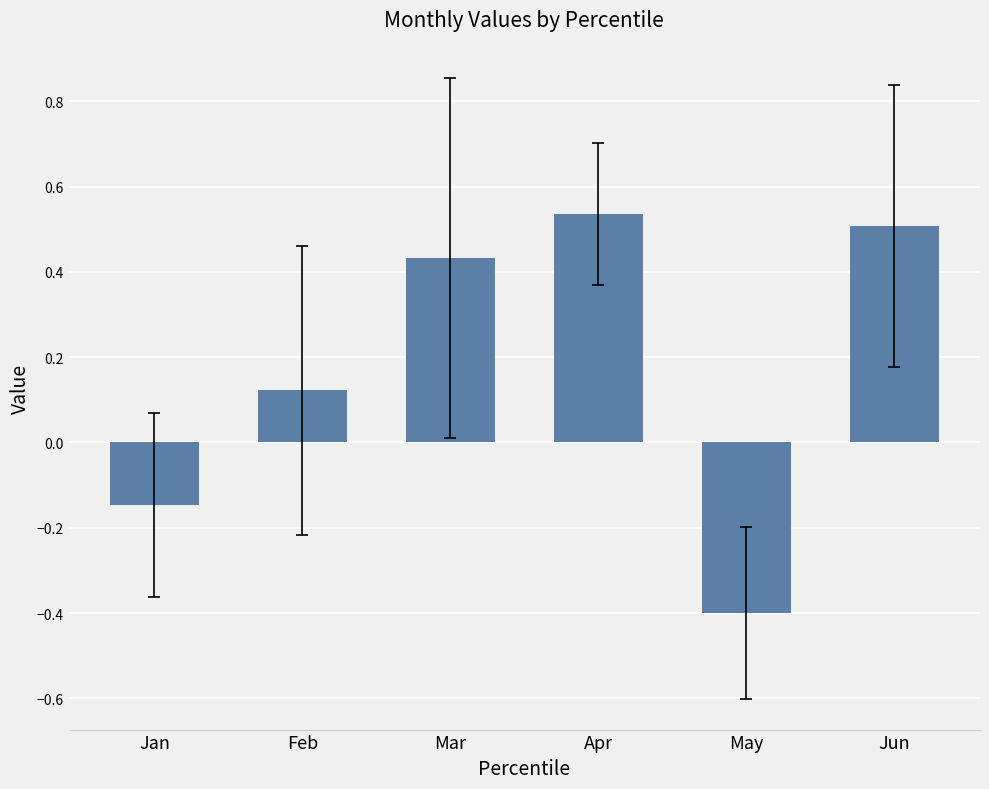

Which has a higher value, Jan or Jun?

Jun